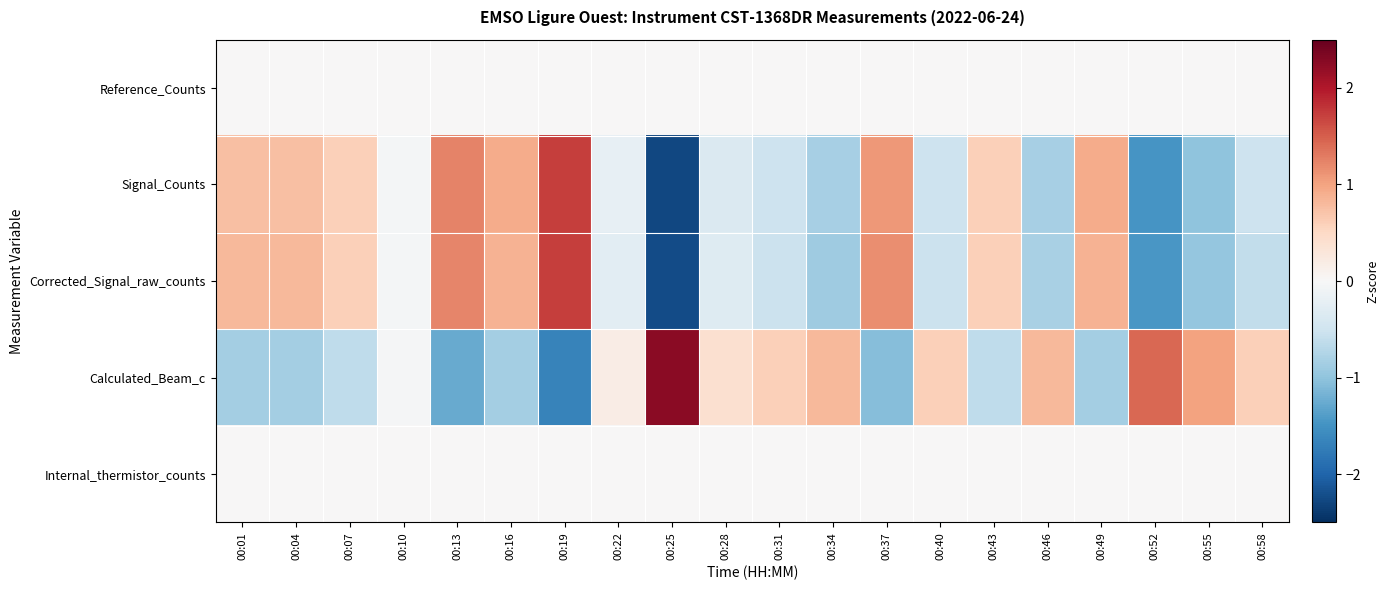

How many data points does each series have?

20